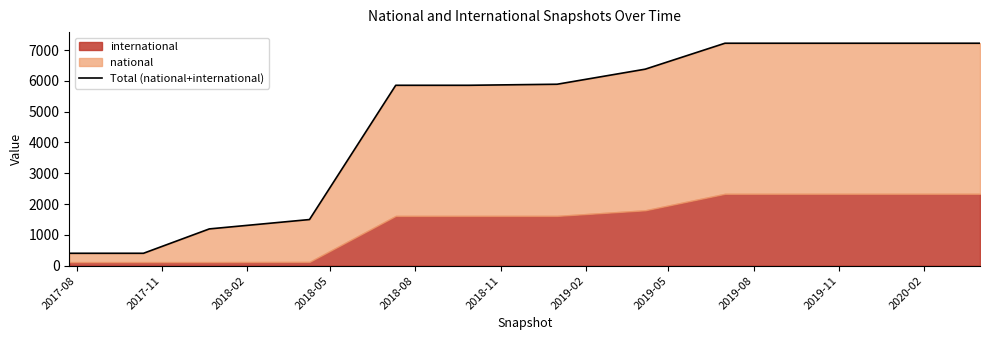

True or false: there are more than 1 points higher than both neighbors.

False